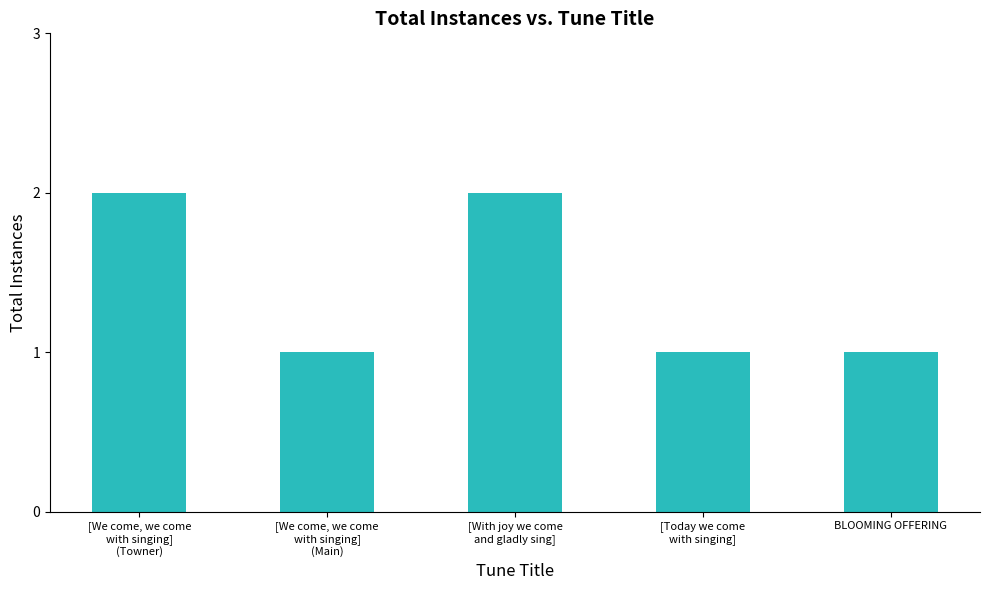

What is the greatest value displayed?

2